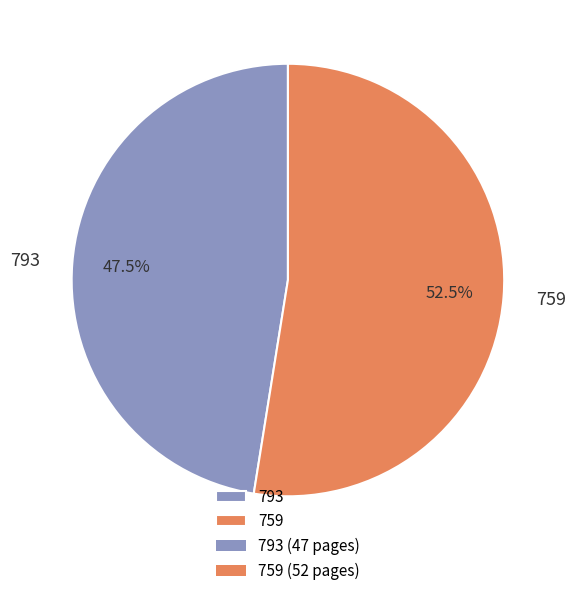

To the nearest percent, what is the difference between the largest and smallest slice percentages?

5%